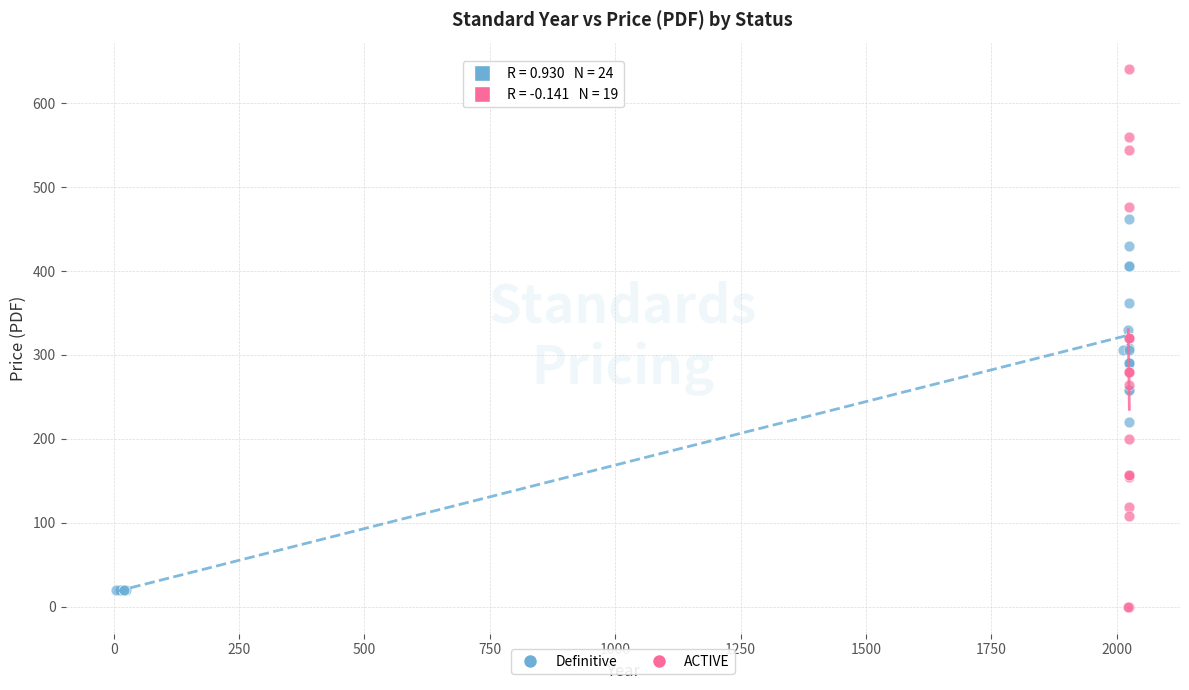

Which series reaches the maximum Y coordinate?

ACTIVE